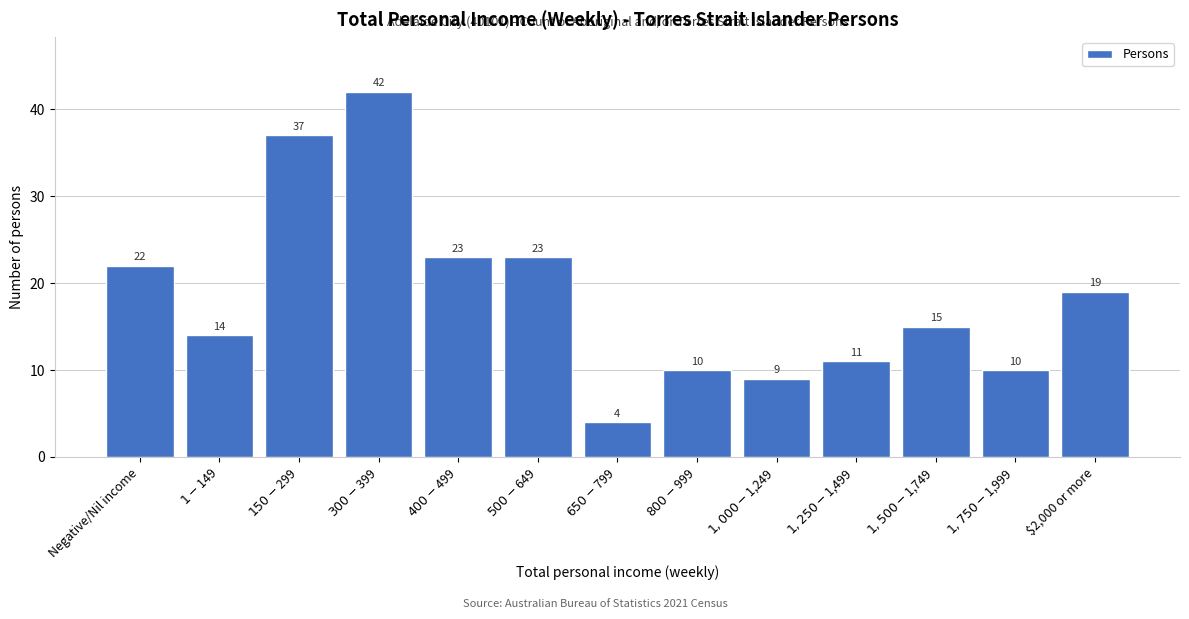

Reading left to right, transcribe all the data shown in this chart.

22	14	37	42	23	23	4	10	9	11	15	10	19